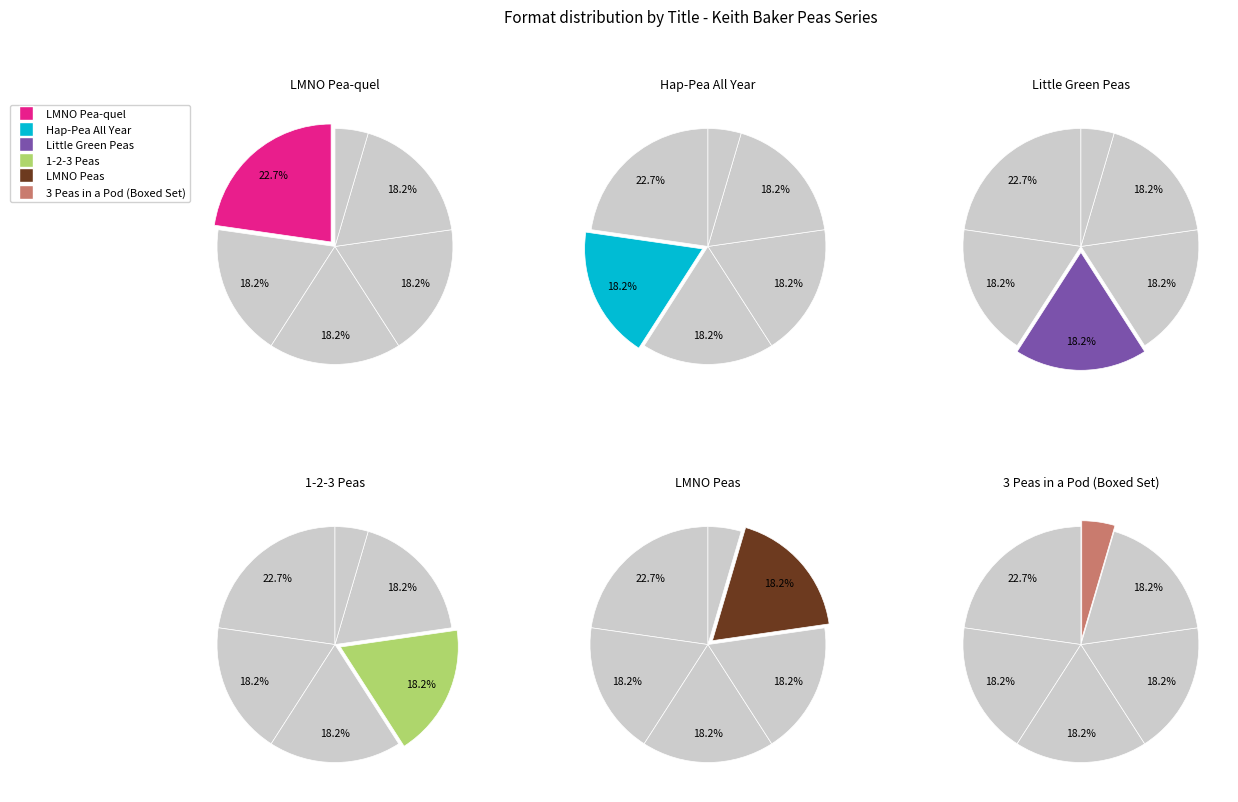

What is the largest slice in the pie chart?

LMNO Pea-quel